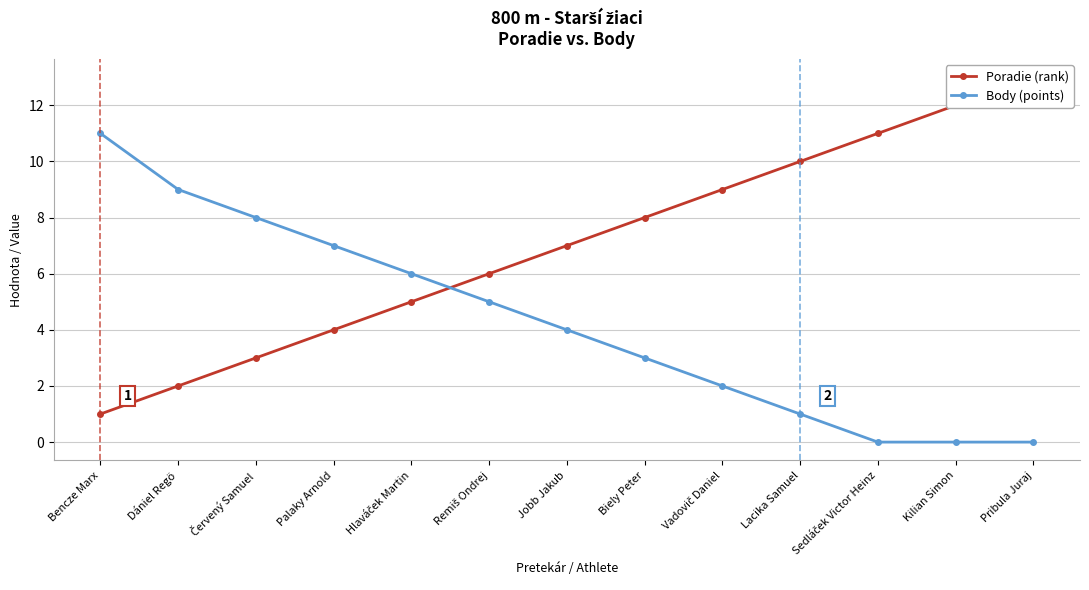

List the series in order of their overall mean, highest first.

Poradie (rank), Body (points)